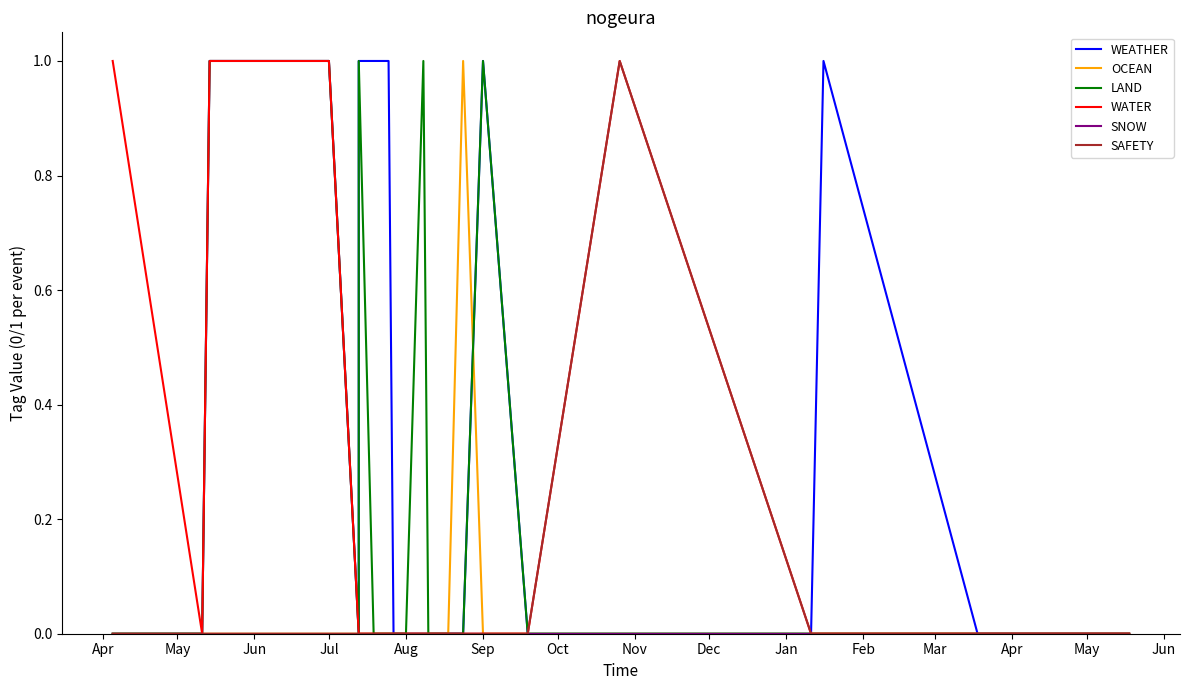

Which label corresponds to the smallest value in the chart?

Apr